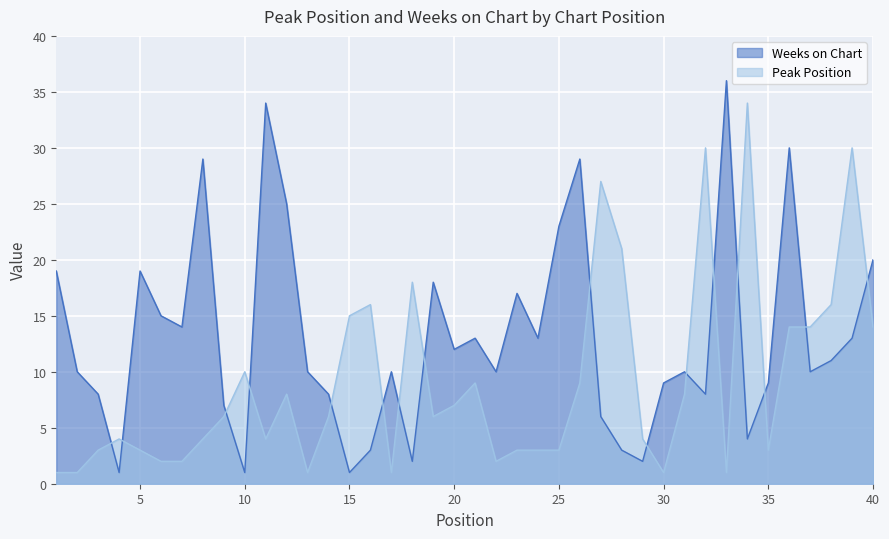

At which label is Weeks on Chart closest to 18?

19